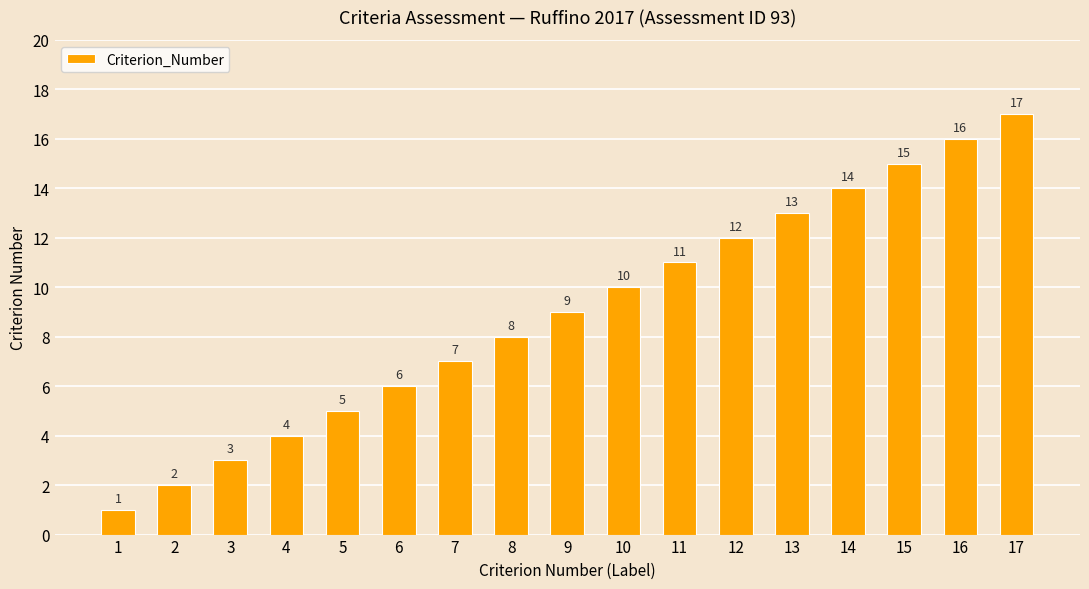

Is it true that the value at 7 is 7?

True